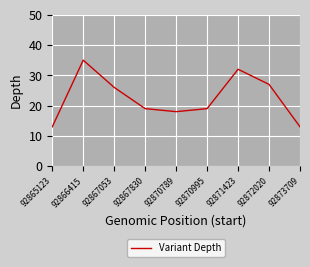

True or false: there are more than 1 points higher than both neighbors.

True